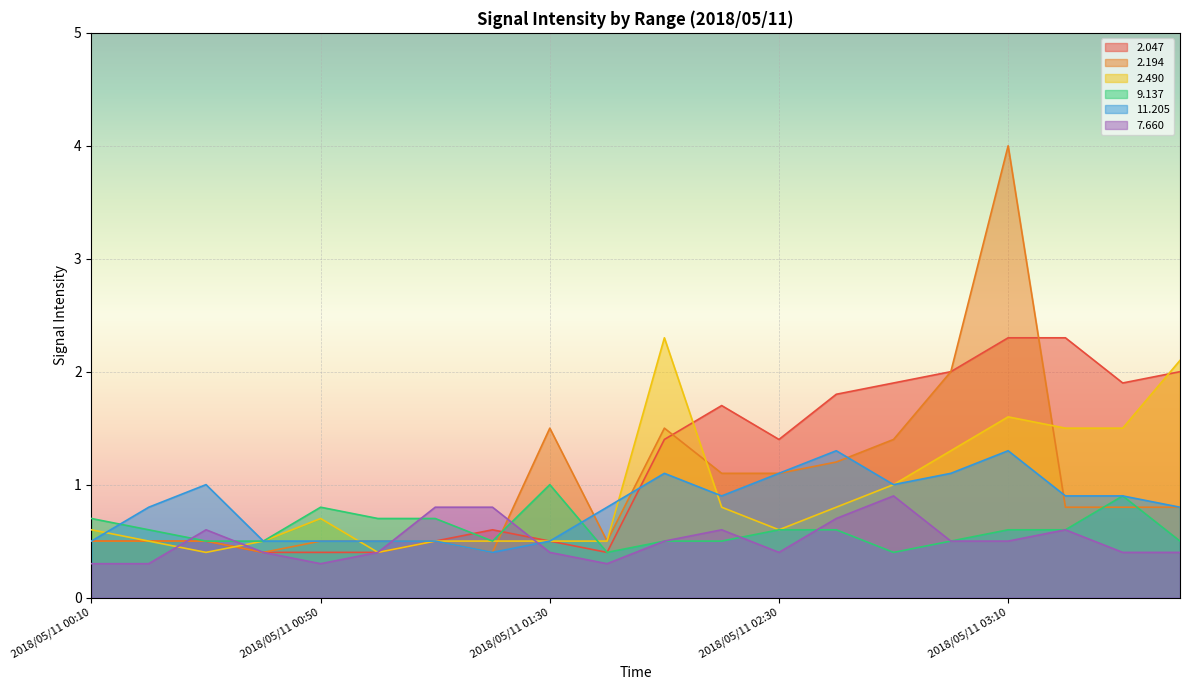

What is the sum of all  11.205 values?

16.4